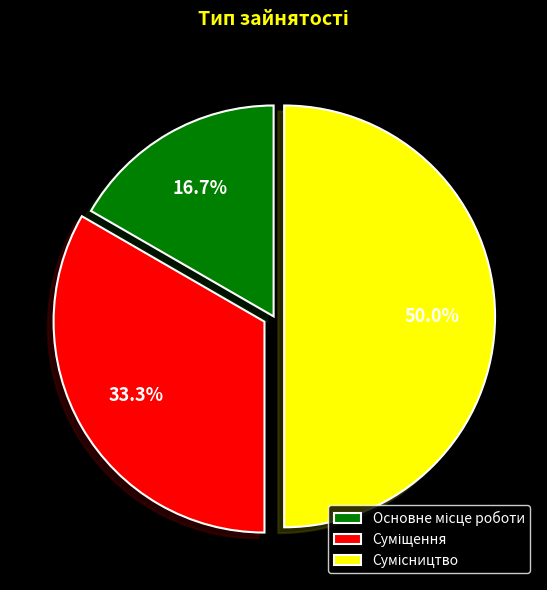

Which has a higher value, Основне місце роботи or Суміщення?

Суміщення